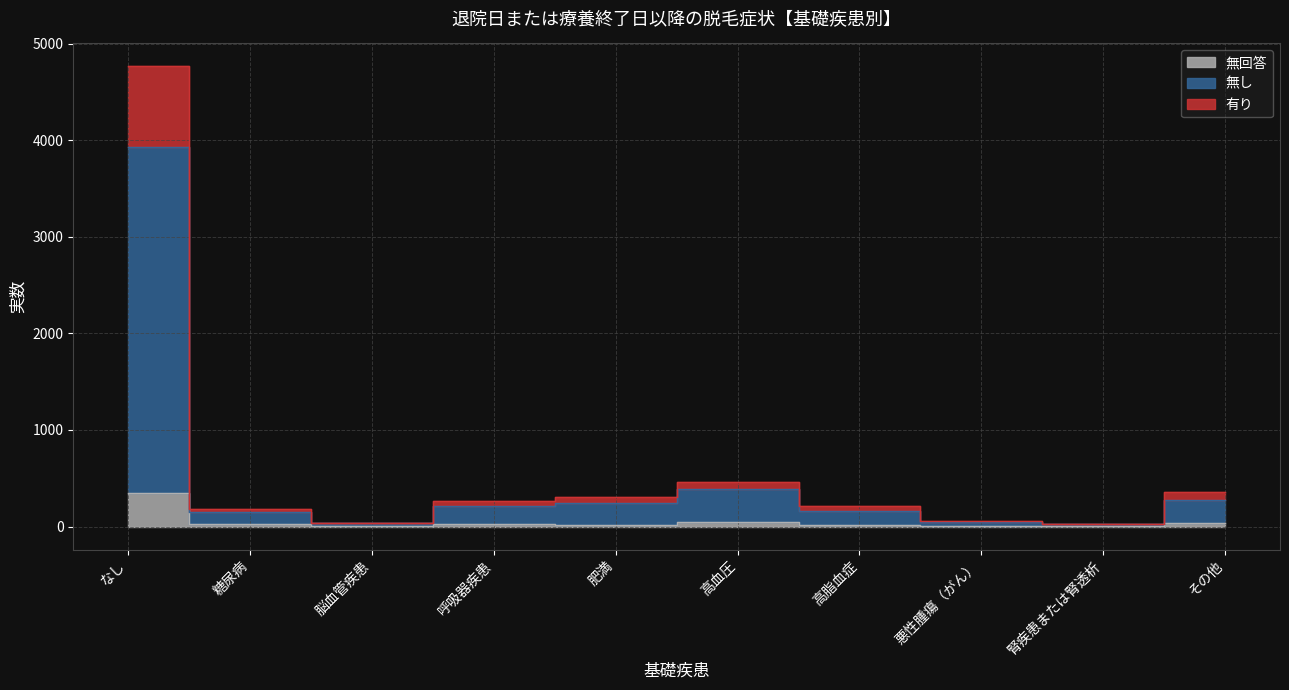

Rank the categories by 無回答 value from lowest to highest.

腎疾患または腎透析, 悪性腫瘍（がん）, 脳血管疾患, 肥満, 高脂血症, 糖尿病, 呼吸器疾患, その他, 高血圧, なし